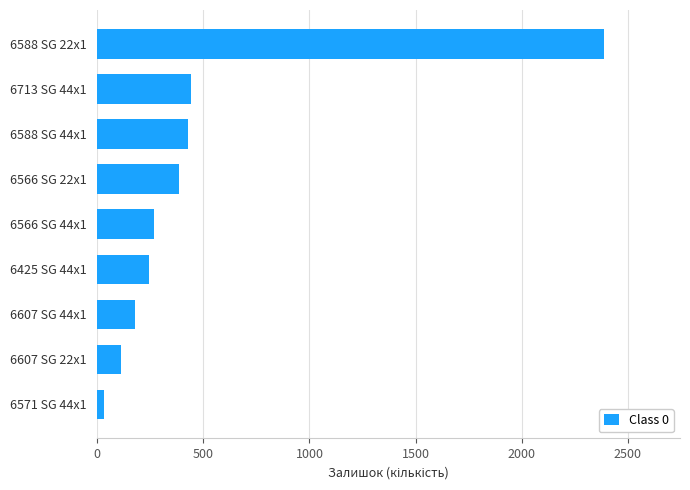

What is the average value?

497